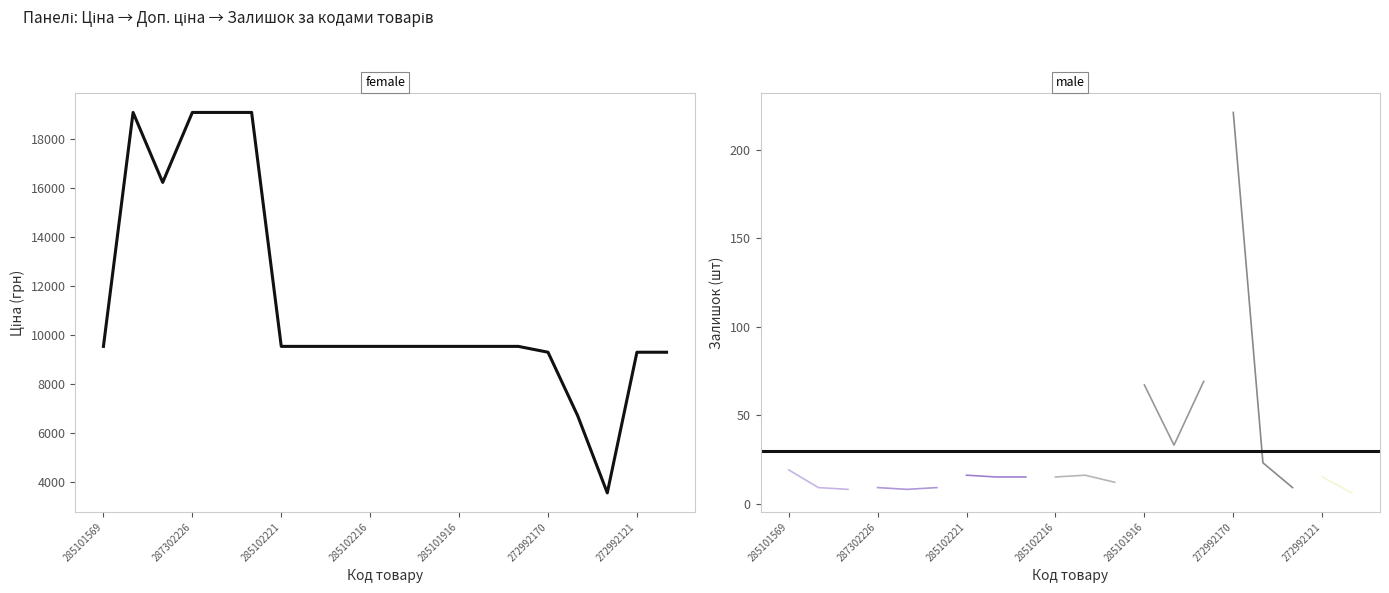

Reading left to right, extract all data points from this chart.

Ціна: 285101569=9531.7	287302223=19076.9	287292222=16221.8	287302226=19076.9	287302225=19076.9	287302224=19076.9	285102221=9531.7	285102219=9531.7	285102218=9531.7	285102216=9531.7	285102120=9531.7	285102044=9531.7	285101916=9531.7	285101915=9531.7	285101913=9531.7	272992170=9293.2	274992152=6705.7	274992132=3554.0	272992121=9293.2	272992120=9293.2
Доп. ціна: 285101569=9531.7	287302223=19076.9	287292222=16221.8	287302226=19076.9	287302225=19076.9	287302224=19076.9	285102221=9531.7	285102219=9531.7	285102218=9531.7	285102216=9531.7	285102120=9531.7	285102044=9531.7	285101916=9531.7	285101915=9531.7	285101913=9531.7	272992170=9293.2	274992152=6705.7	274992132=3554.0	272992121=9293.2	272992120=9293.2